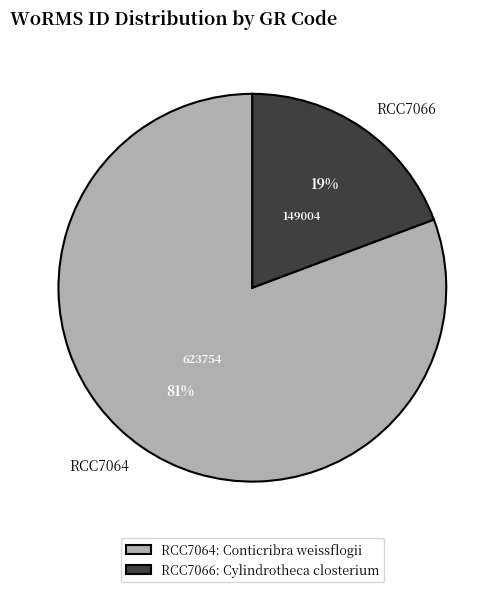

To the nearest percent, what is the average slice percentage?

50%